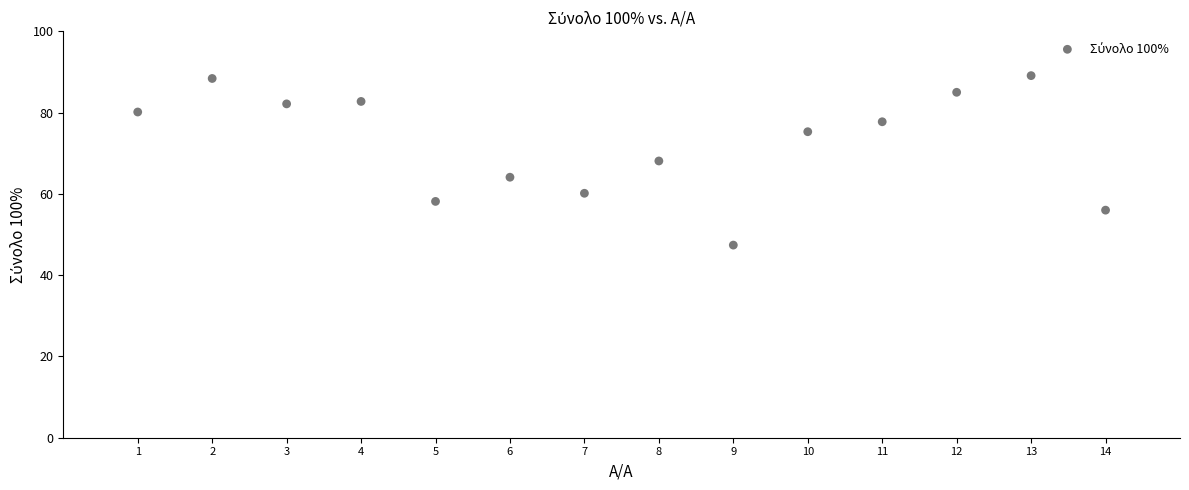

What is the range of X values (max minus min)?

13.0